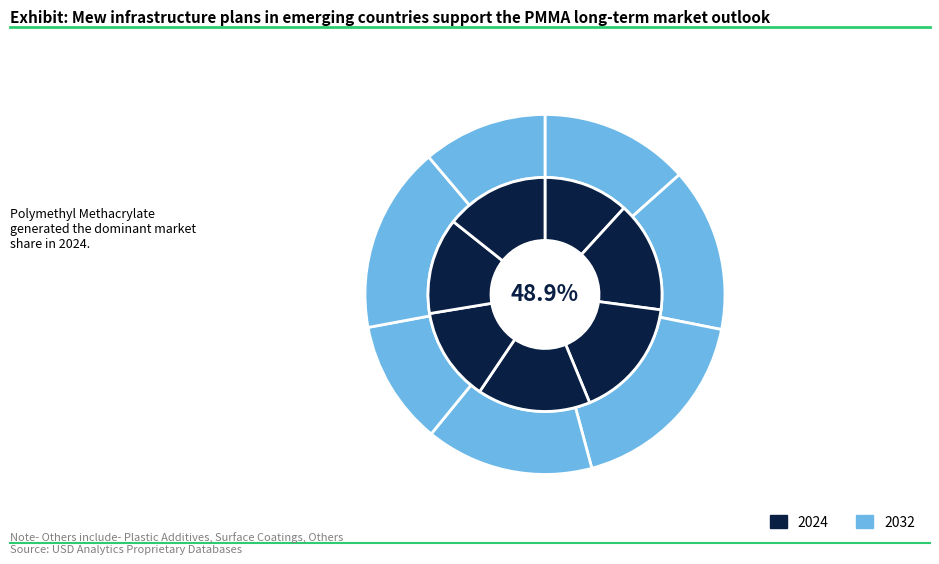

Rank the series by their average value, from lowest to highest.

2032, 2024